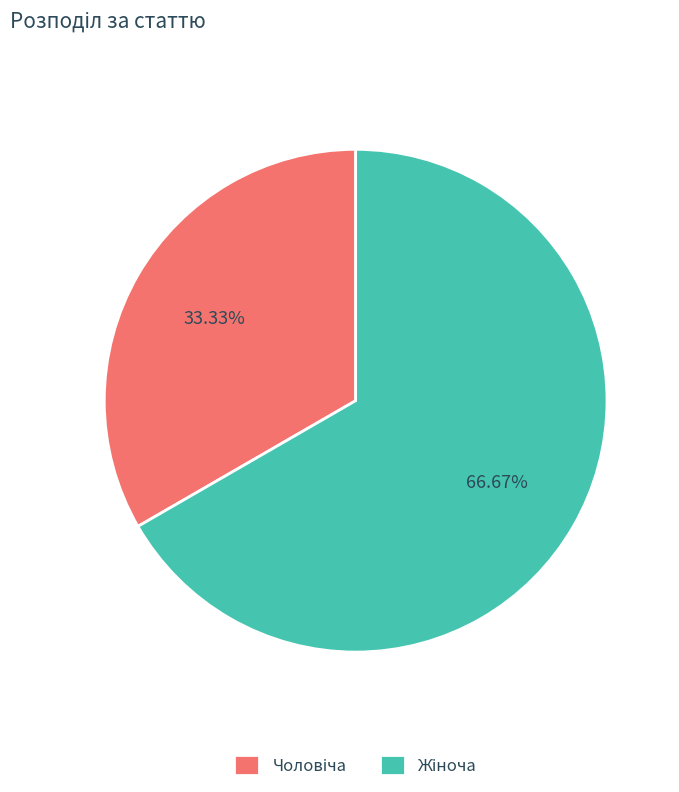

Does any single category account for the majority?

Yes